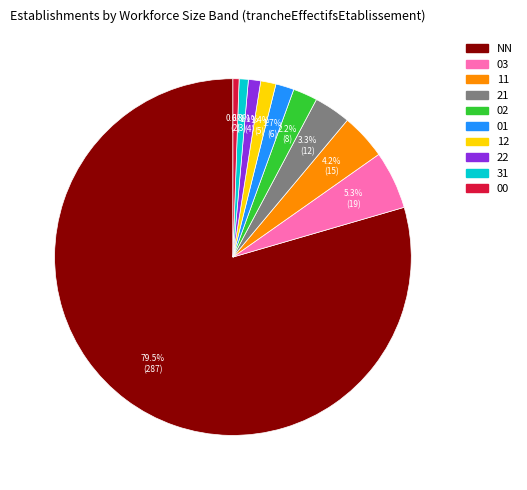

How many segments does this pie chart have?

10